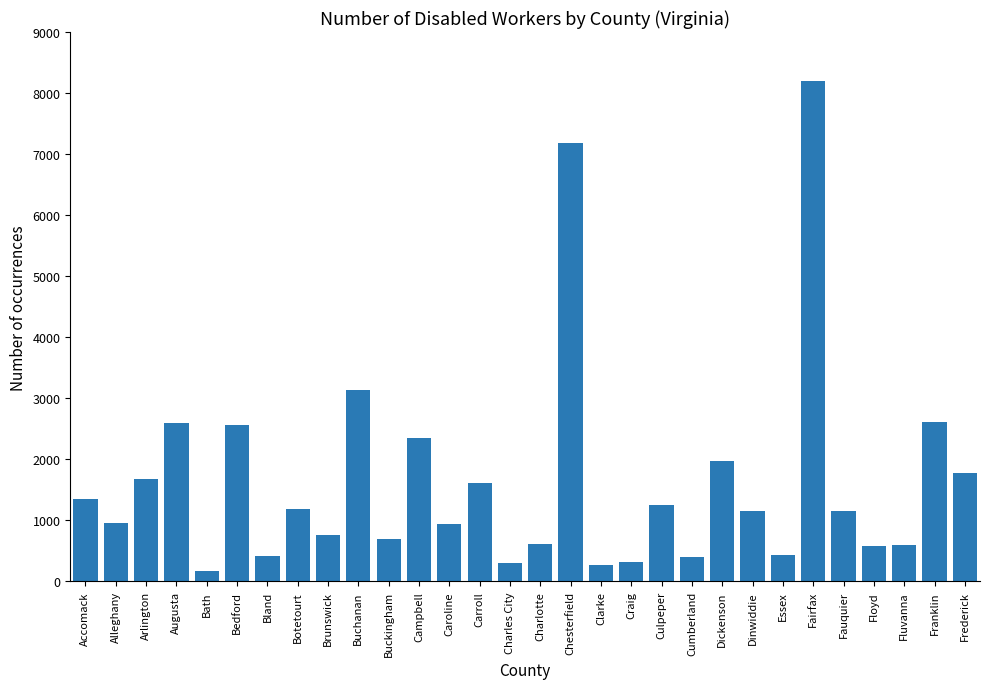

What is the ratio of the value at Fluvanna to the value at Cumberland?

1.5